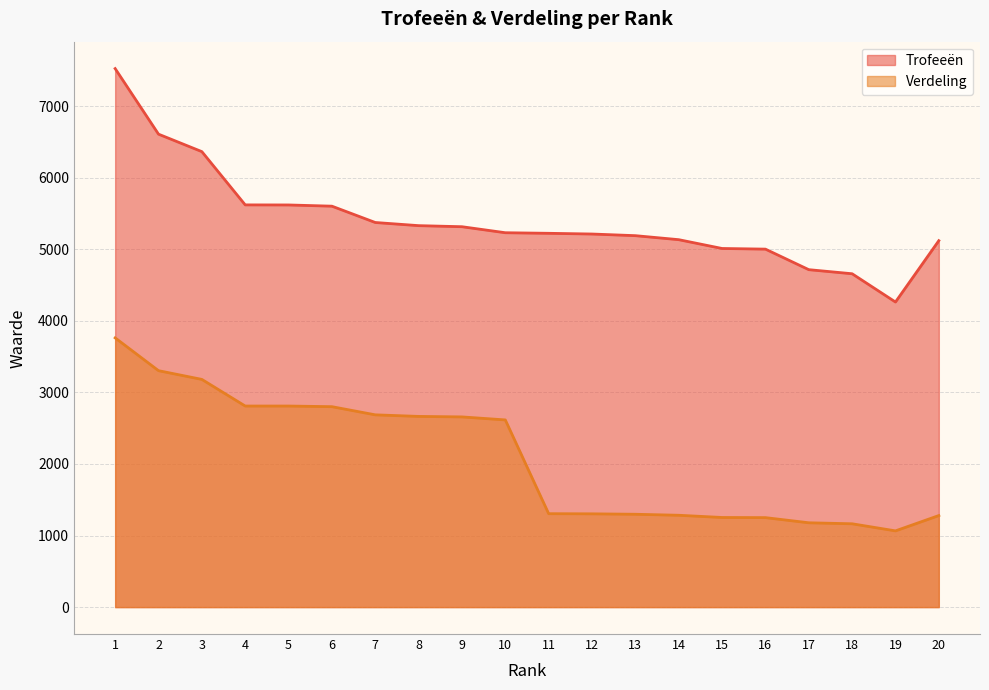

True or false: Verdeling has more than 2 points higher than both neighbors.

False